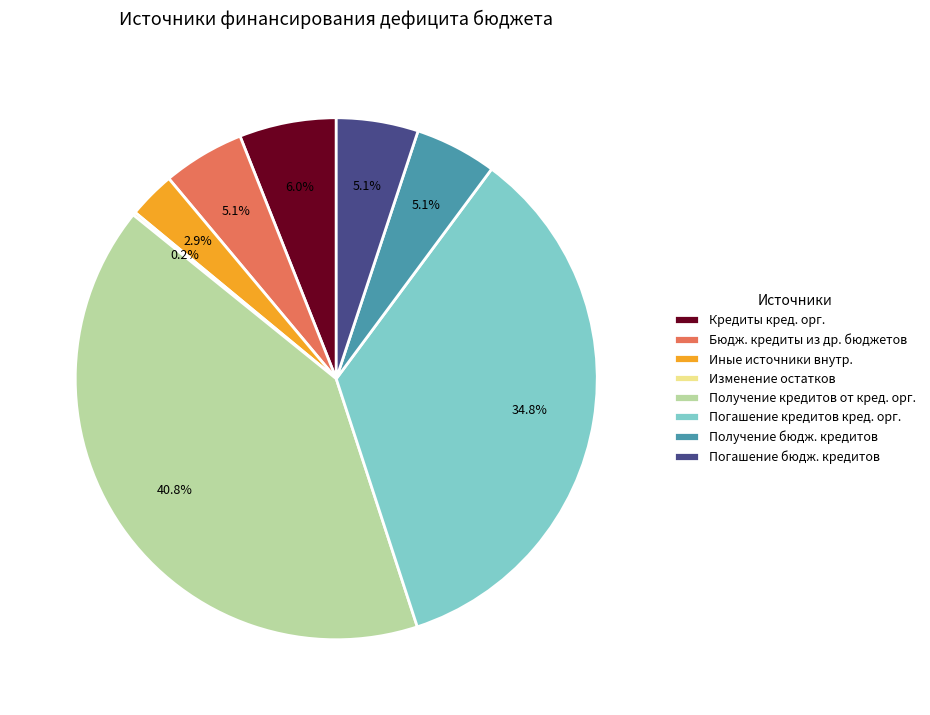

Between Иные источники внутр. and Кредиты кред. орг., which is larger?

Кредиты кред. орг.